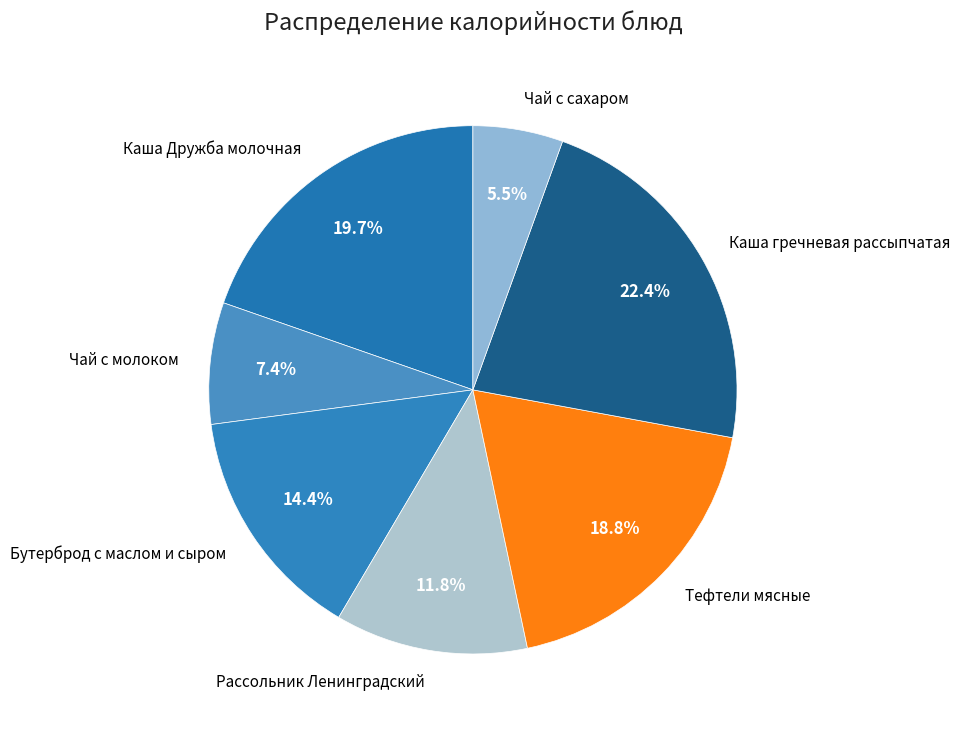

How many slices are in this pie chart?

7